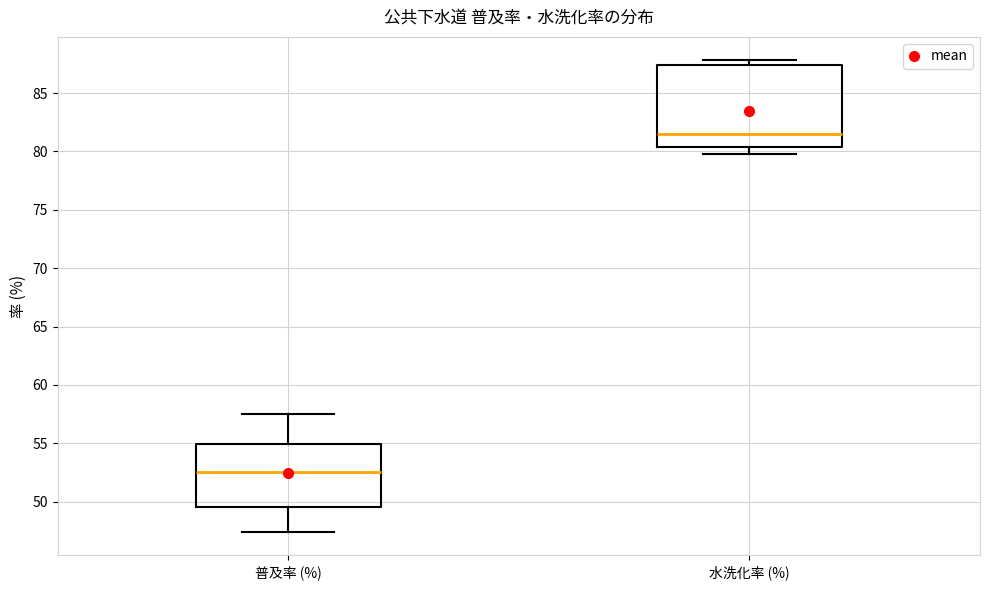

Reading left to right, transcribe this box plot: for each box, give where its median line is, the range the box spans, and where its two whiskers end, as read against the y-axis. The values are not printed on the chart, so give them approximately, as read against the axis.

普及率 (%): median 52.5, box 49.5 to 55.0, whiskers 47.5 to 57.5
水洗化率 (%): median 81.5, box 80.5 to 87.5, whiskers 80.0 to 88.0